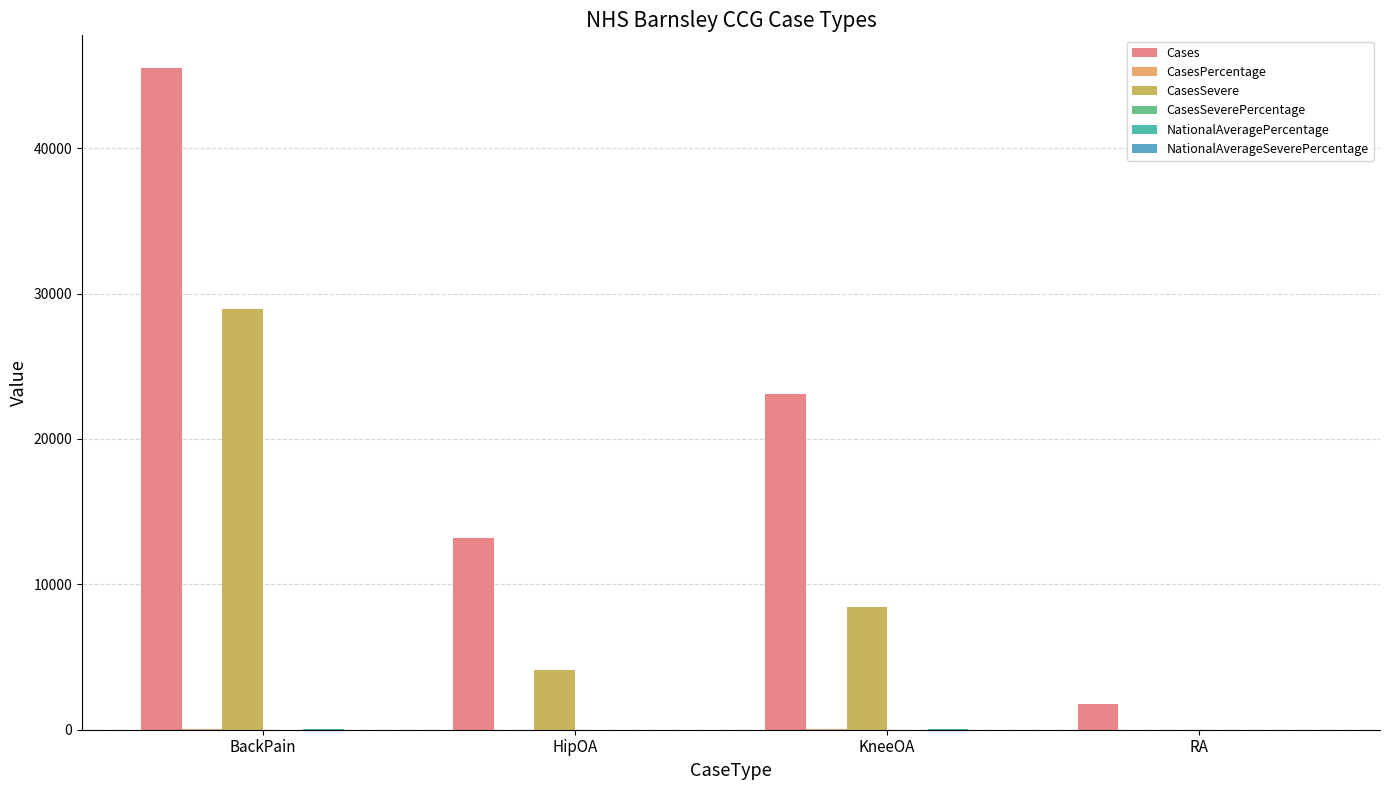

At how many categories does at least one series exceed 18421?

2